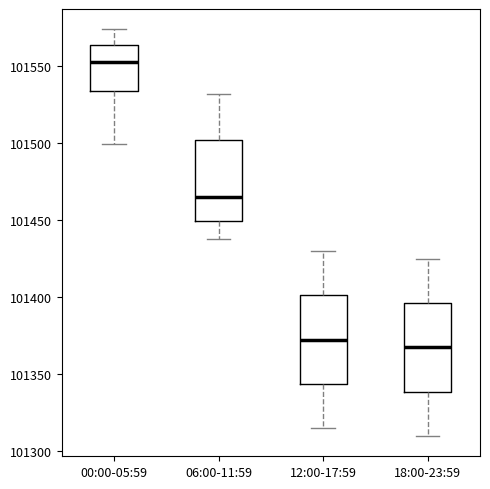

Where is the lower edge of the box for 06:00-11:59 on the y-axis? The values are not printed on the chart, so give them approximately, as read against the axis.

101450